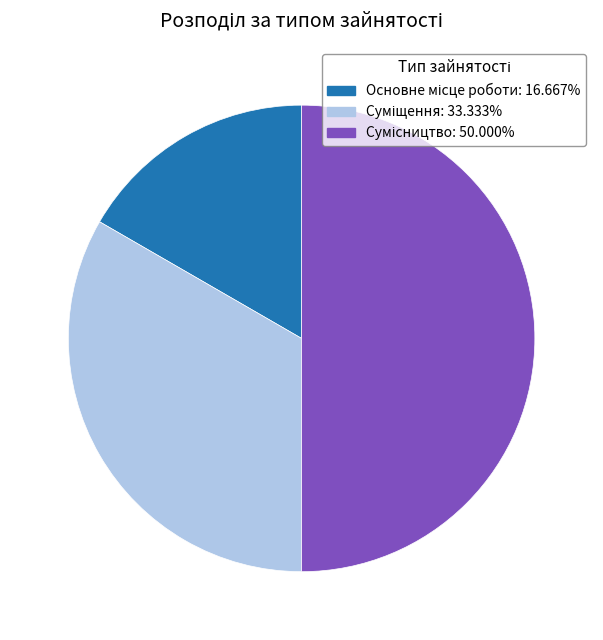

How many slices are in this pie chart?

3